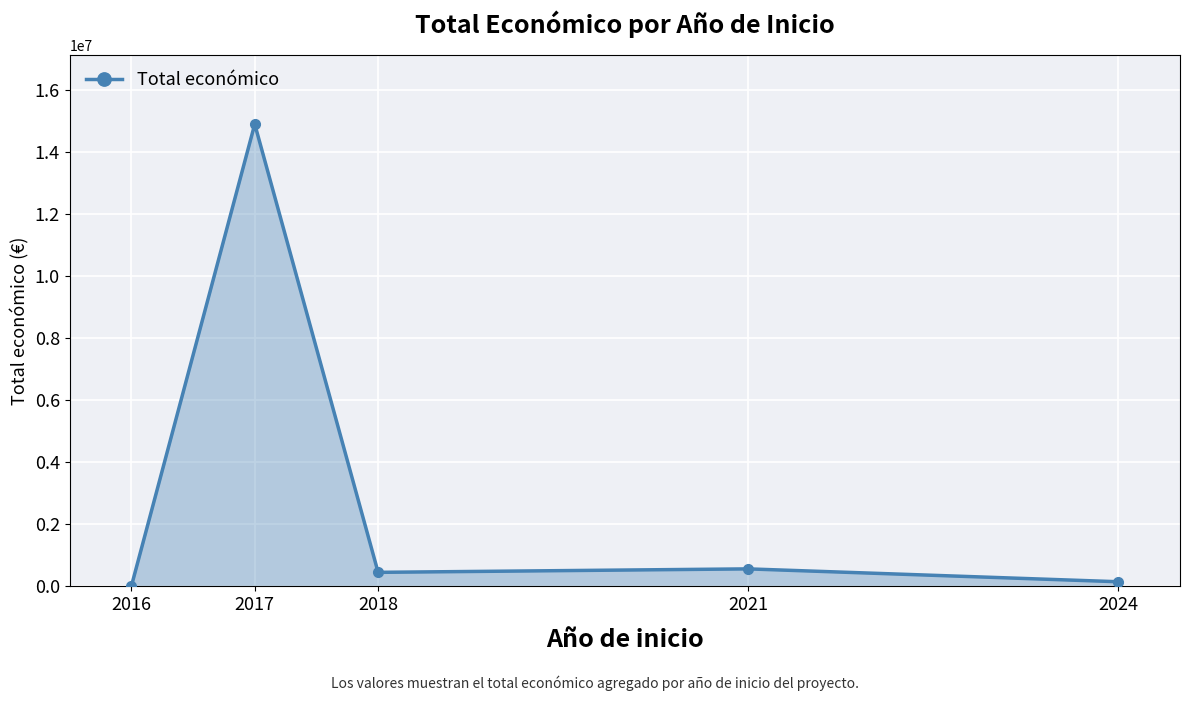

True or false: the data has more than 0 interior local peaks.

True